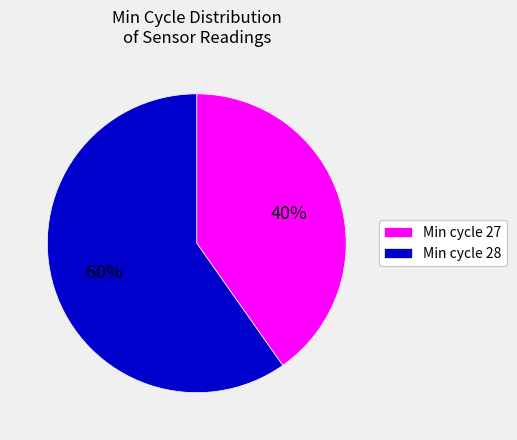

To the nearest percent, what portion does Min cycle 27 represent?

40%